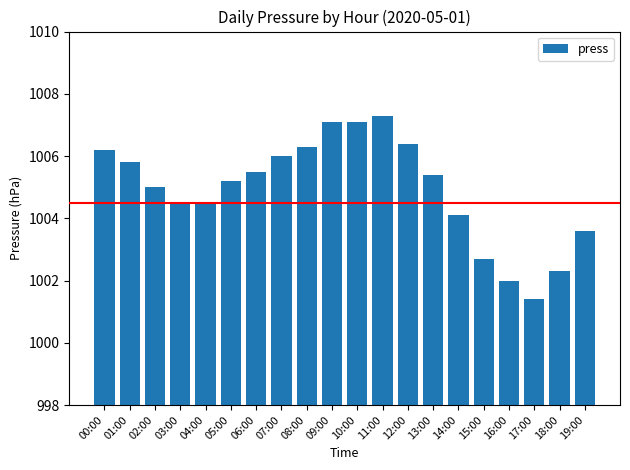

What is the change in value from 17:00 to 19:00?

+2.2